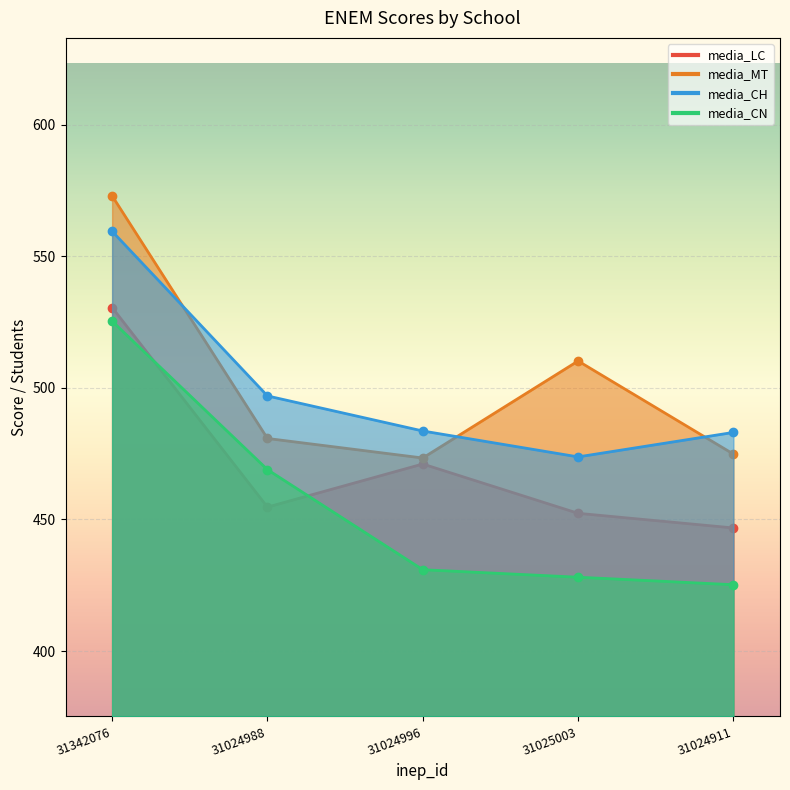

Where do media_LC and media_CN first cross each other?

31342076 and 31024988